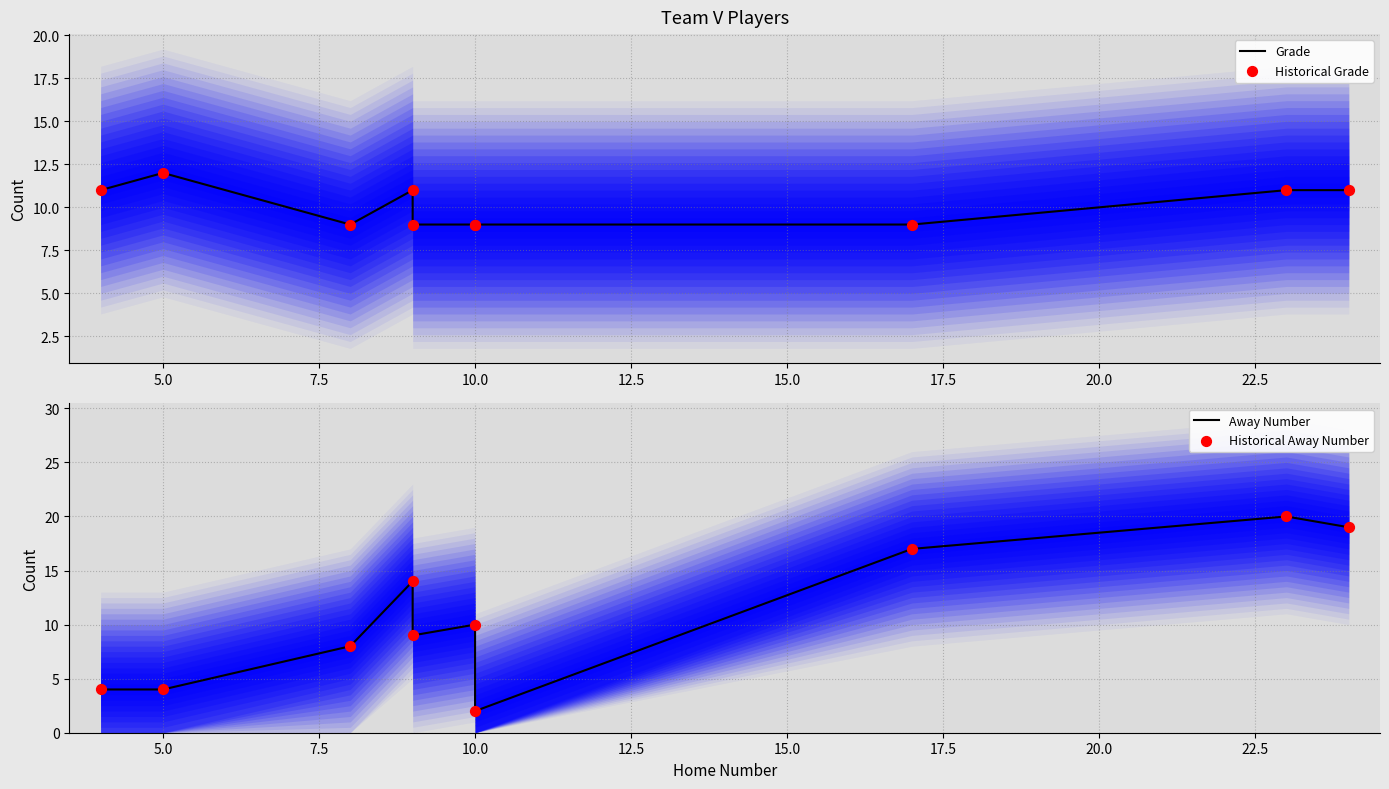

What is the total value across all series at 7.5?

34